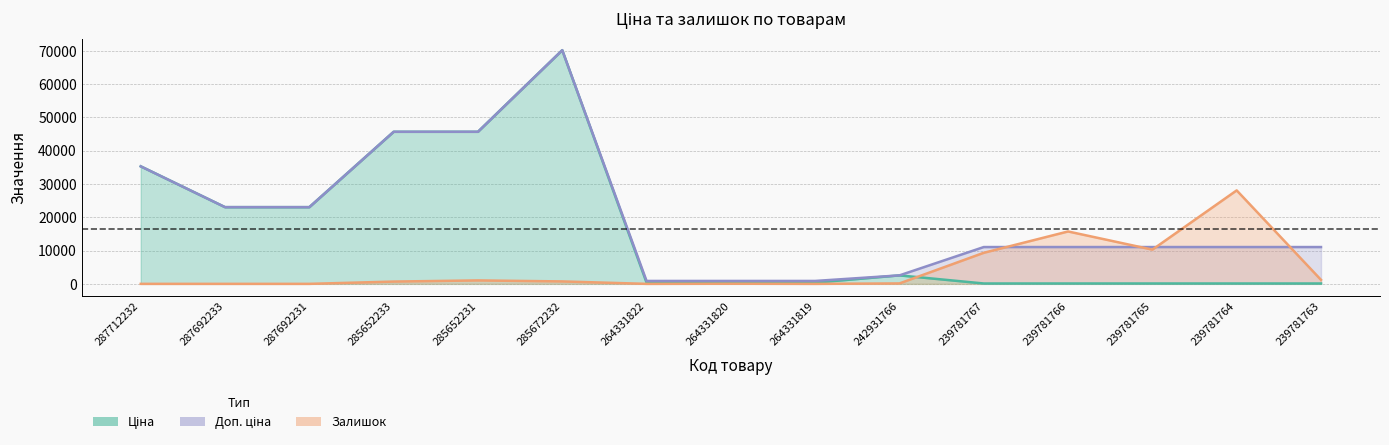

The Доп. ціна series shows 69558.9 at 285652233. True or false?

False